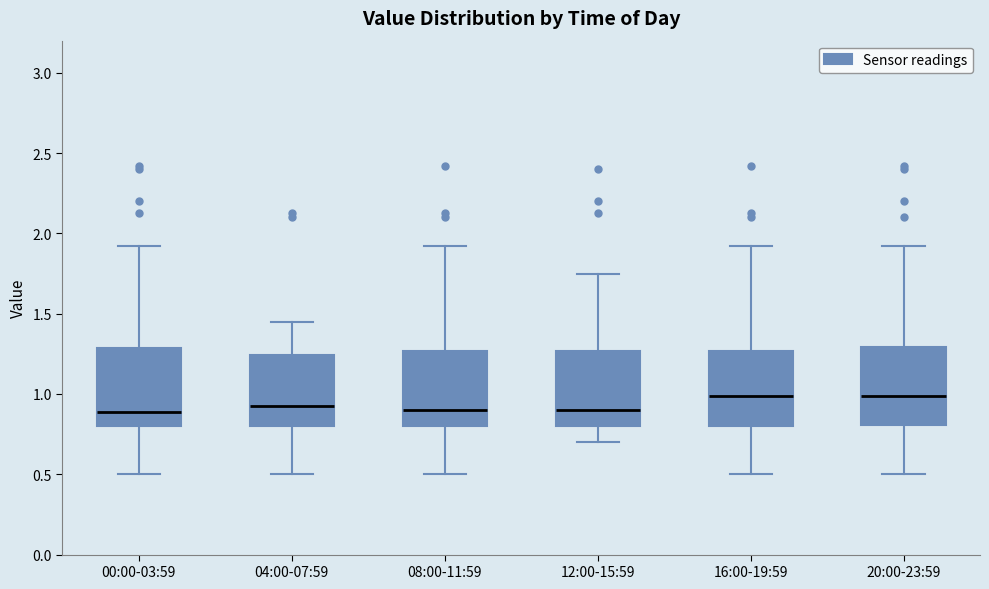

Reading left to right, transcribe this box plot: for each box, give where its median line is, the range the box spans, and where its two whiskers end, as read against the y-axis. The values are not printed on the chart, so give them approximately, as read against the axis.

00:00-03:59: median 0.90, box 0.80 to 1.30, whiskers 0.50 to 1.90
04:00-07:59: median 0.95, box 0.80 to 1.25, whiskers 0.50 to 1.45
08:00-11:59: median 0.90, box 0.80 to 1.25, whiskers 0.50 to 1.90
12:00-15:59: median 0.90, box 0.80 to 1.25, whiskers 0.70 to 1.75
16:00-19:59: median 1.00, box 0.80 to 1.25, whiskers 0.50 to 1.90
20:00-23:59: median 1.00, box 0.80 to 1.30, whiskers 0.50 to 1.90